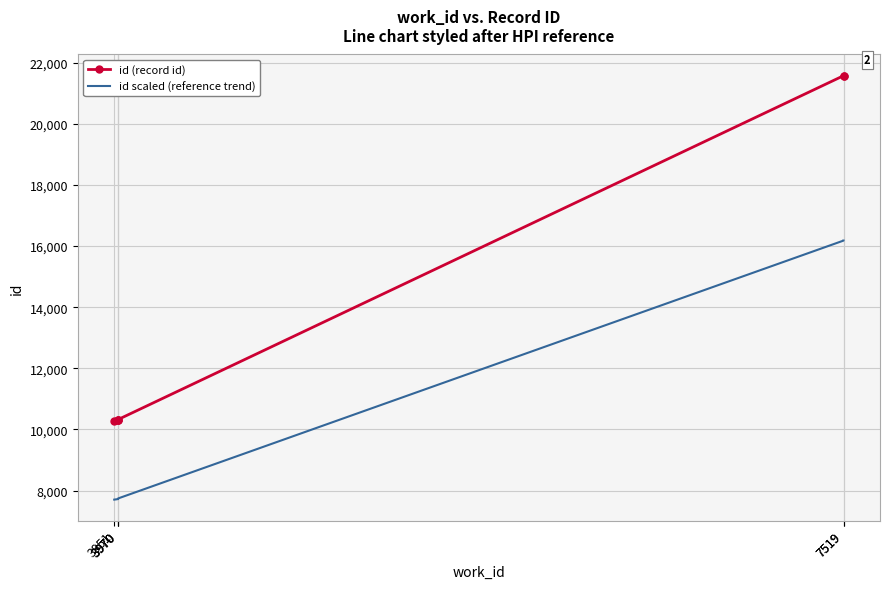

What is the difference between the maximum and minimum values in the id (record id) series?

11299.0